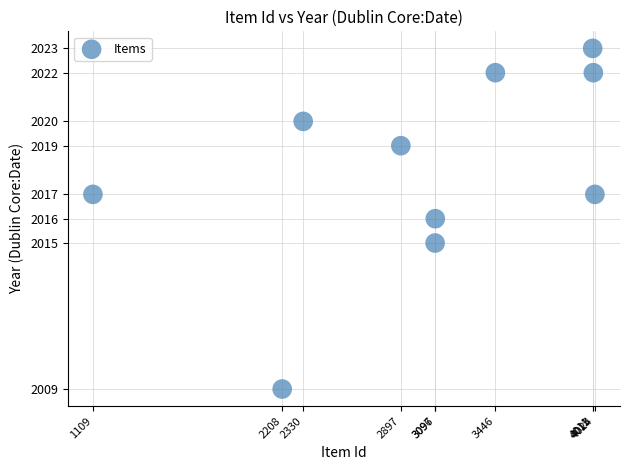

What is the average X value?

3023